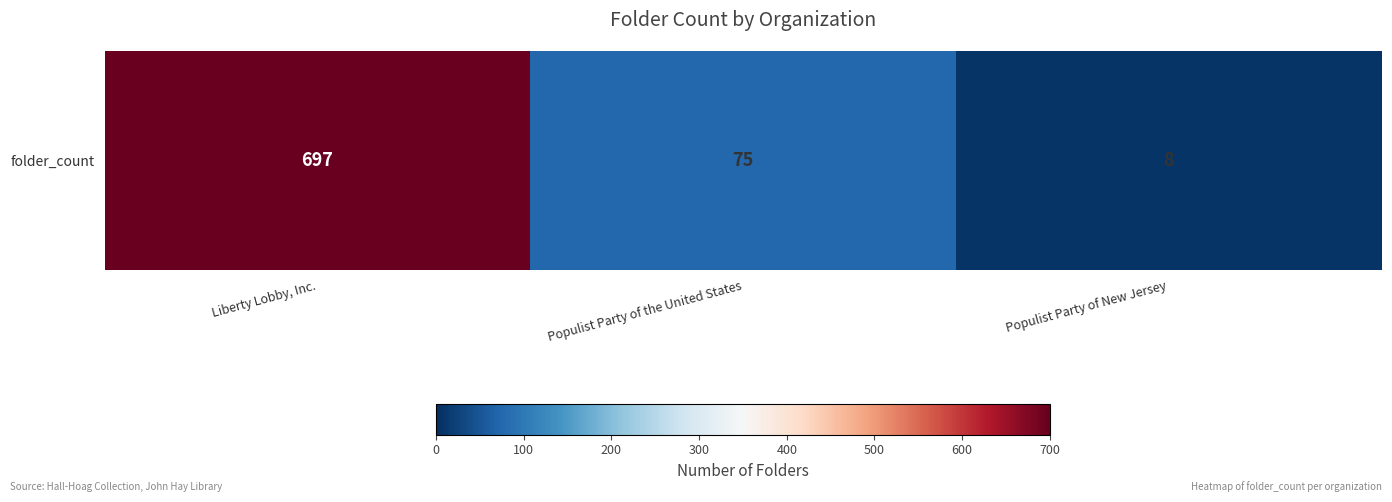

True or false: the data shows 75 at Populist Party of the United States.

True